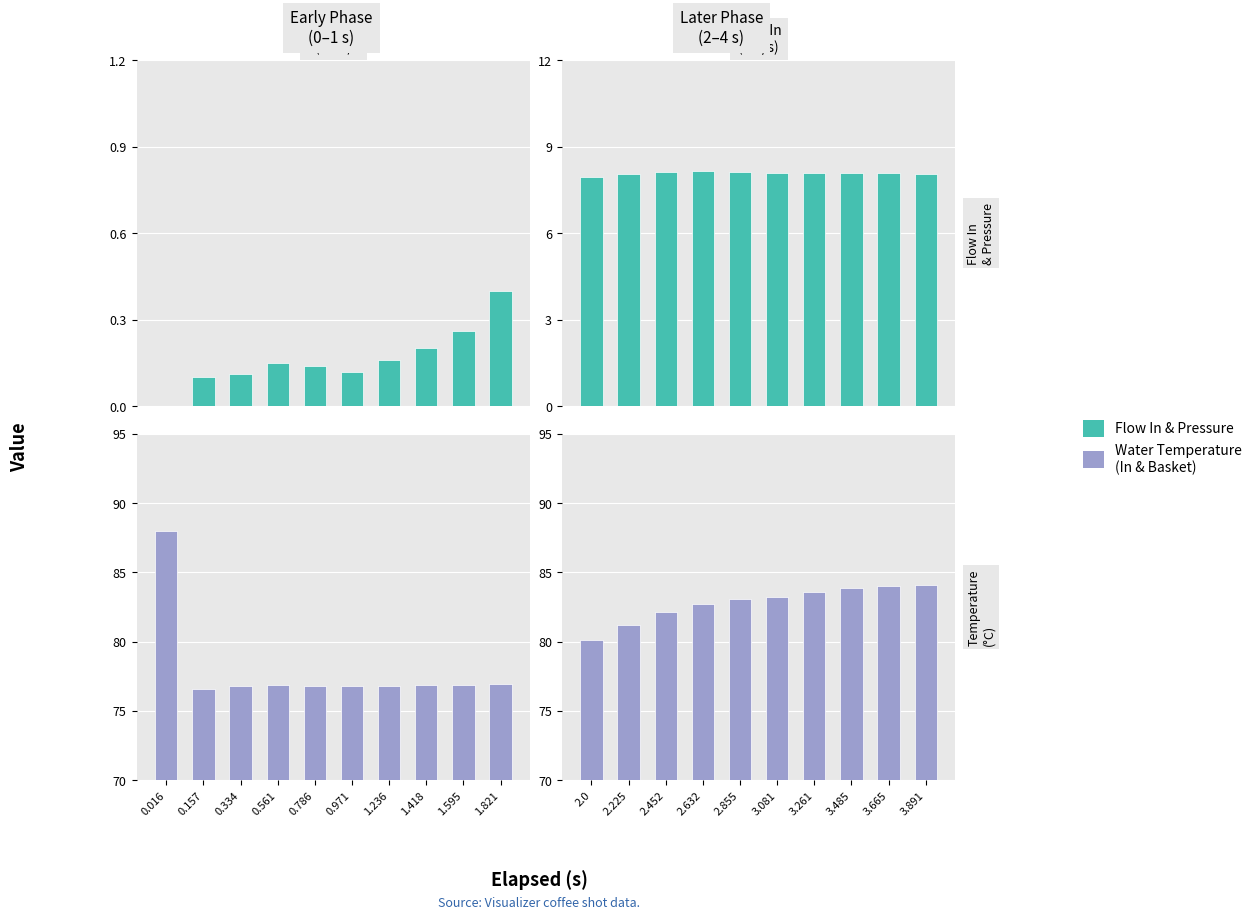

What is the label of the 4th bar from the right?

1.236